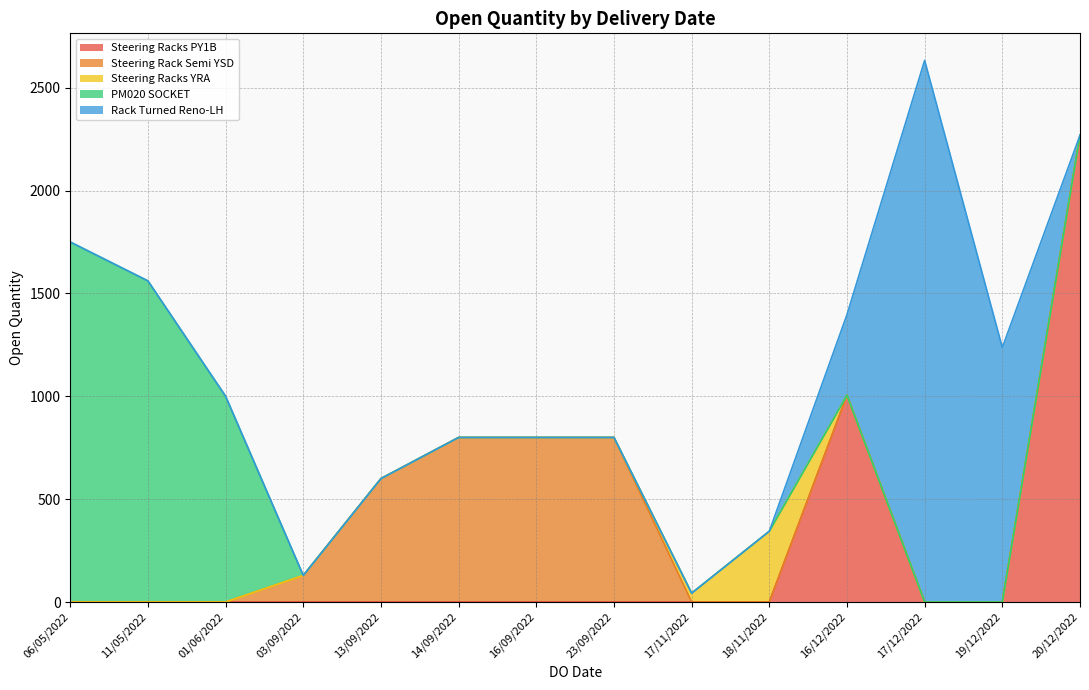

At which label does the data first exceed 500?

16/12/2022